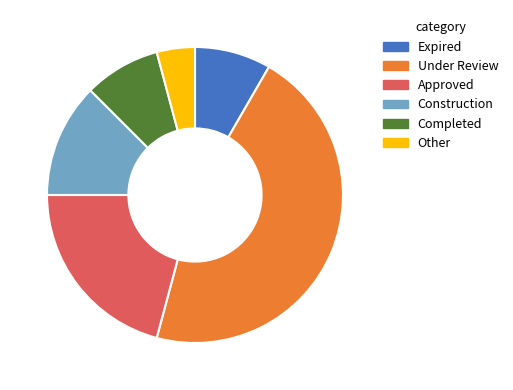

Is it true that Under Review is 34% of the pie?

False